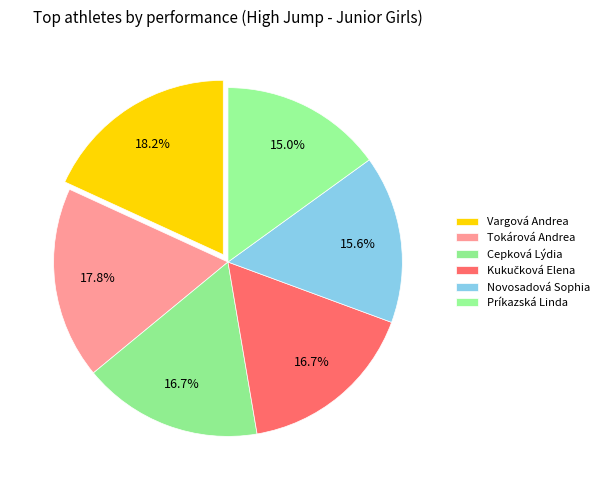

How many segments does this pie chart have?

6